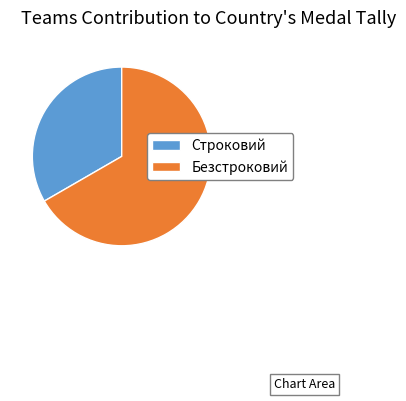

Is it true that Безстроковий is 57% of the pie?

False